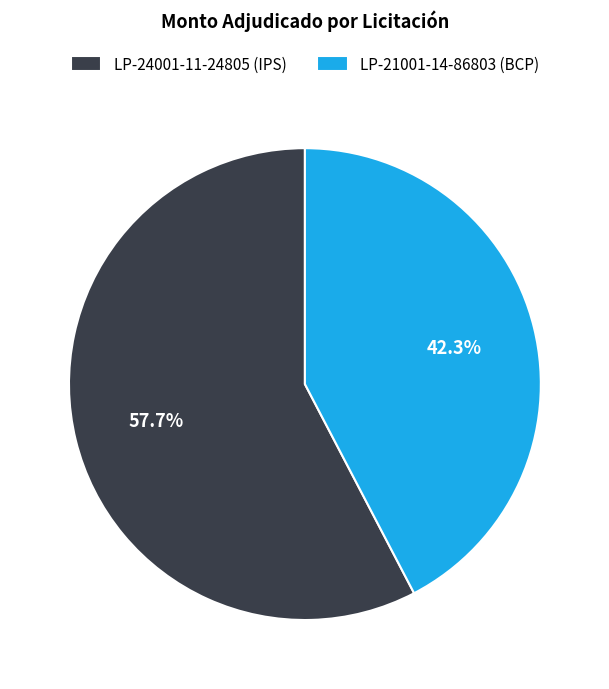

True or false: LP-21001-14-86803 (BCP) accounts for 37% of the total.

False